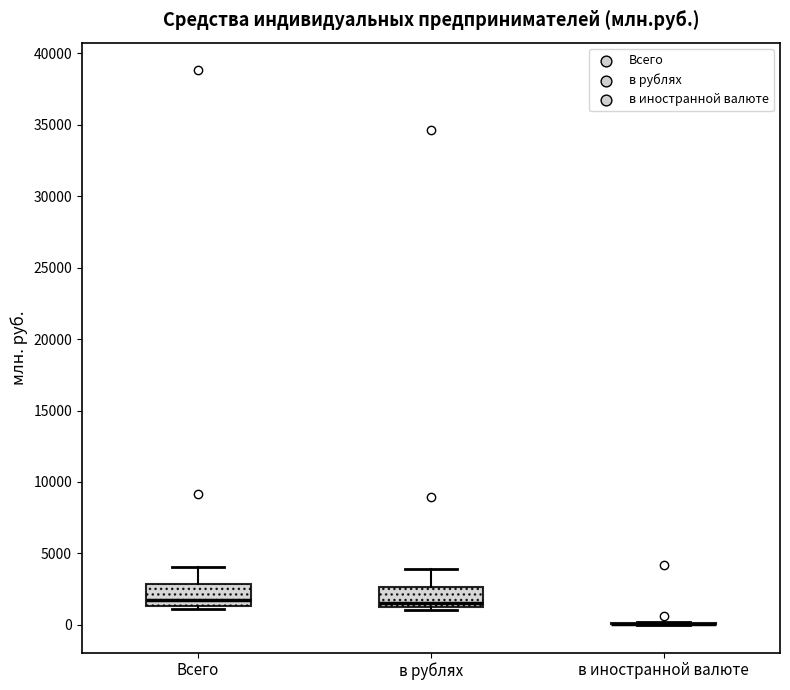

Reading left to right, read every box against the y-axis: the position of its median line, the range the box covers, and the ends of its whiskers. The values are not printed on the chart, so give them approximately, as read against the axis.

Всего: median 1500 (just above the box's lower edge), box 1500 to 3000, whiskers 1000 to 4000
в рублях: median 1500 (just above the box's lower edge), box 1500 to 2500, whiskers 1000 to 4000
в иностранной валюте: box collapsed to a line at 0, whiskers 0 to 0